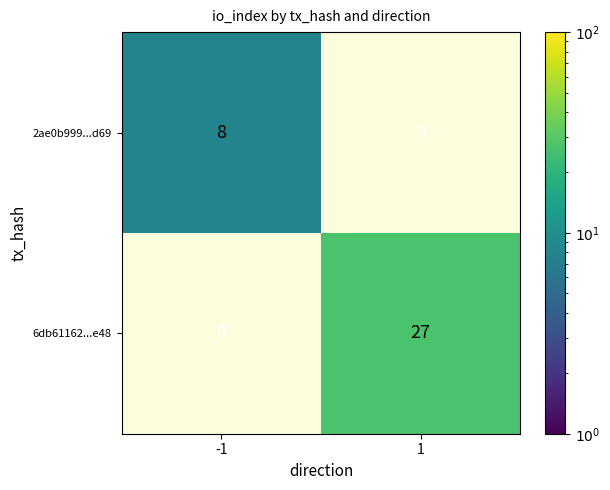

True or false: 2ae0b999...d69 has a value of 1.0 at 1.

True